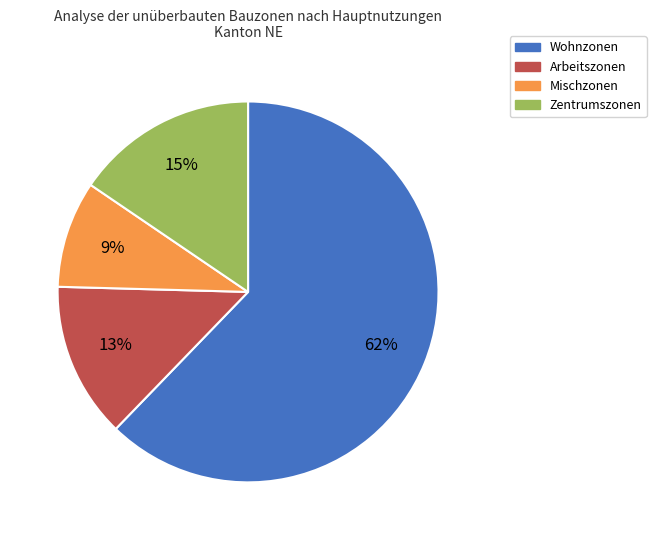

Approximately how many times larger is the value at Arbeitszonen compared to Zentrumszonen?

0.9